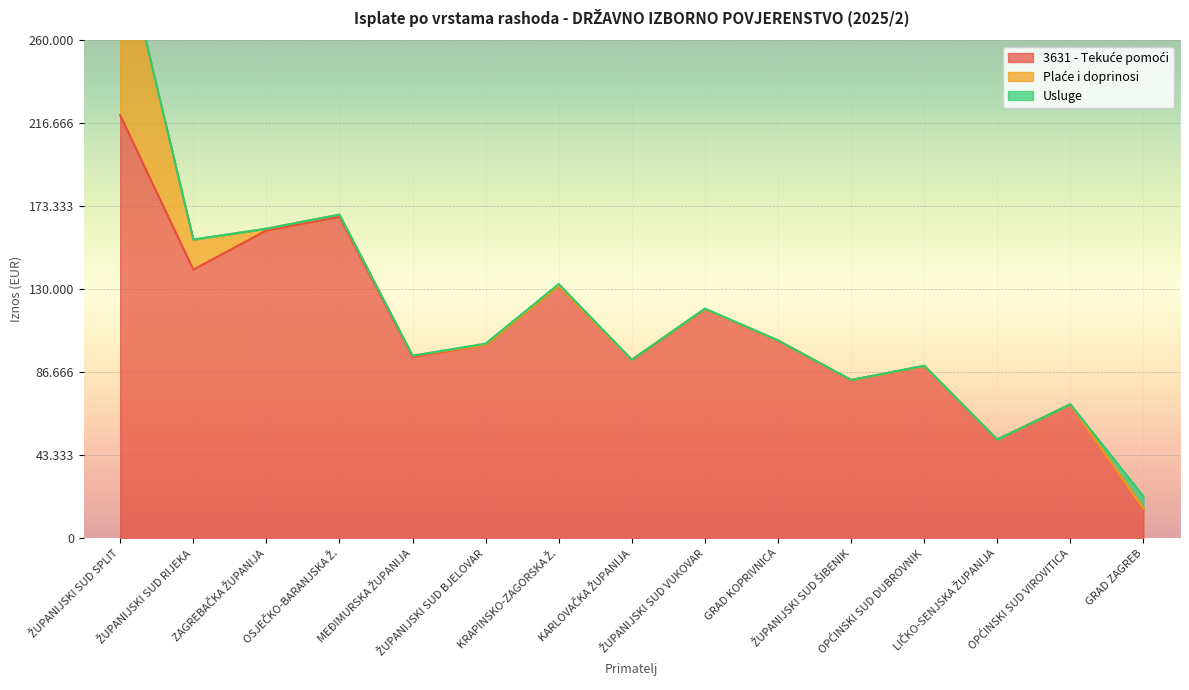

How many lines are shown in the chart?

3